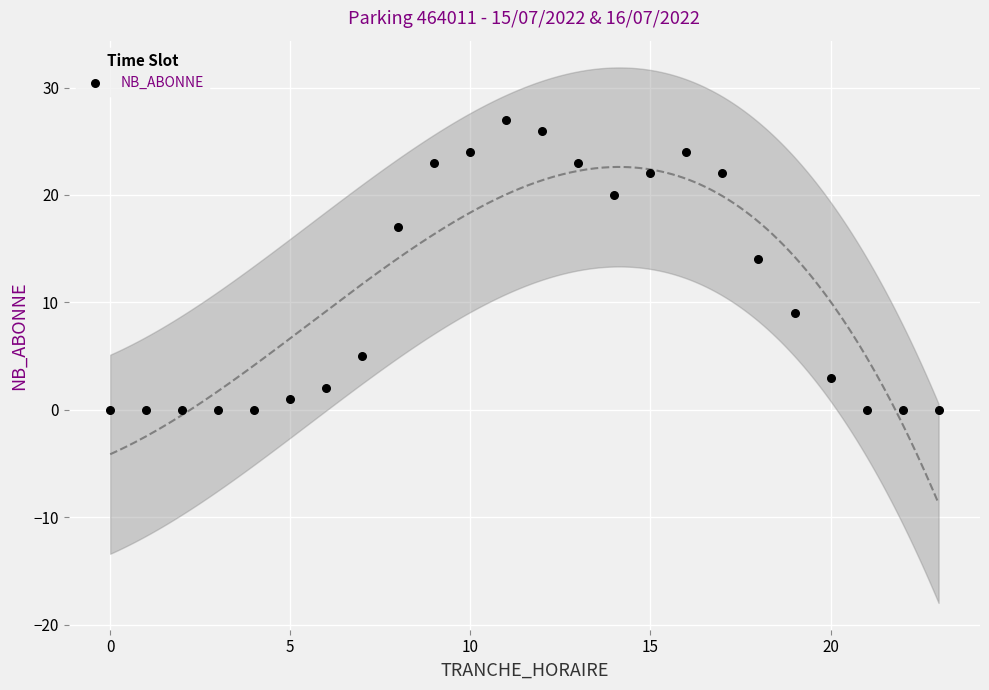

What is the range of X values (max minus min)?

23